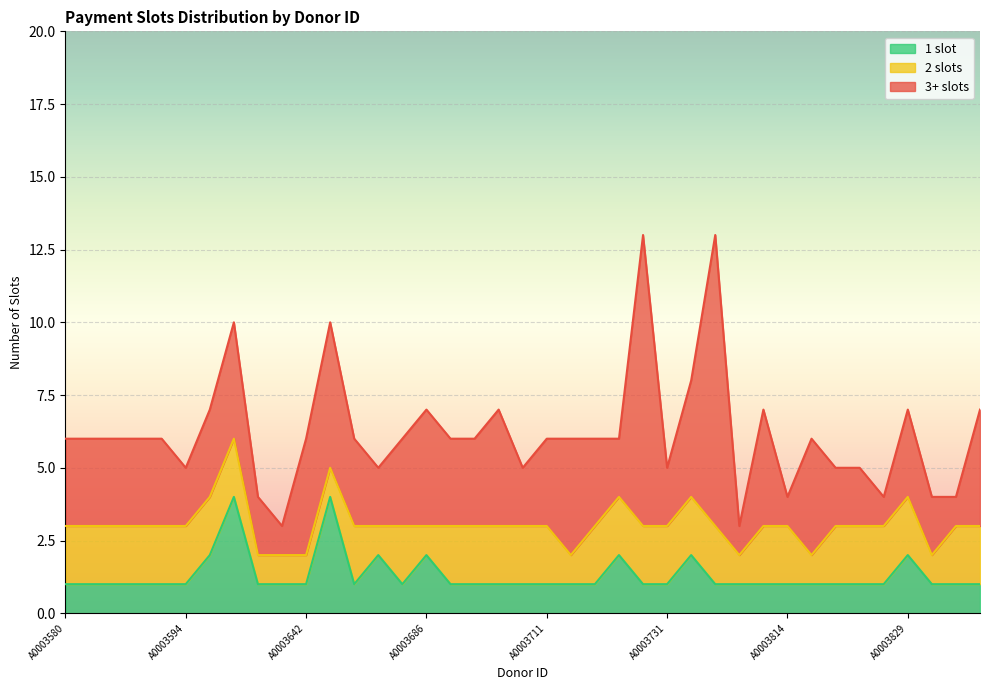

What is the total value across all series at A0003725?

13